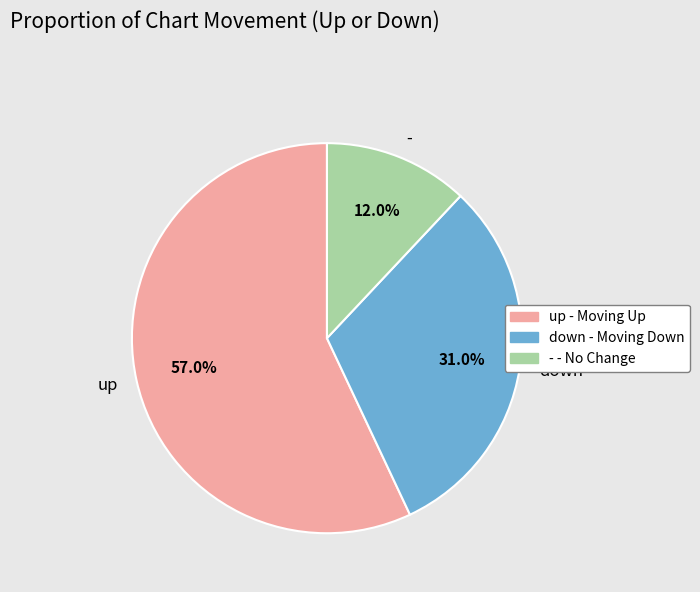

Is it true that - is 12% of the pie?

True